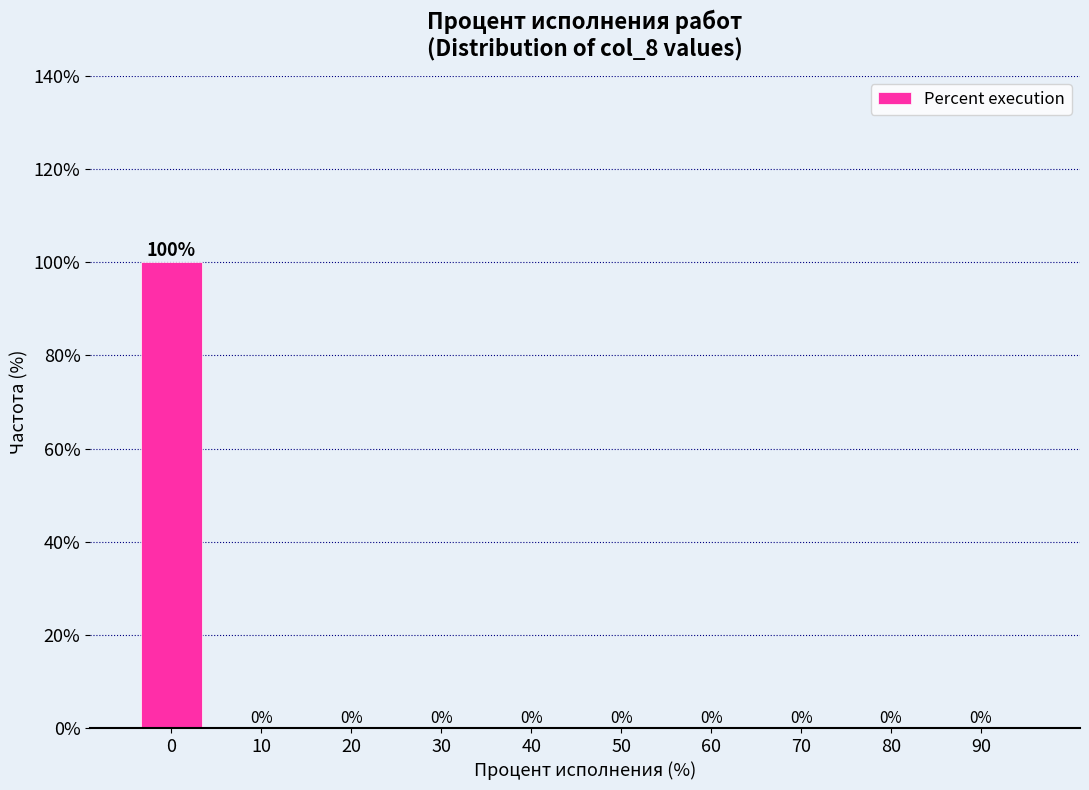

Reading left to right, extract all data points from this chart.

0=100	10=0	20=0	30=0	40=0	50=0	60=0	70=0	80=0	90=0